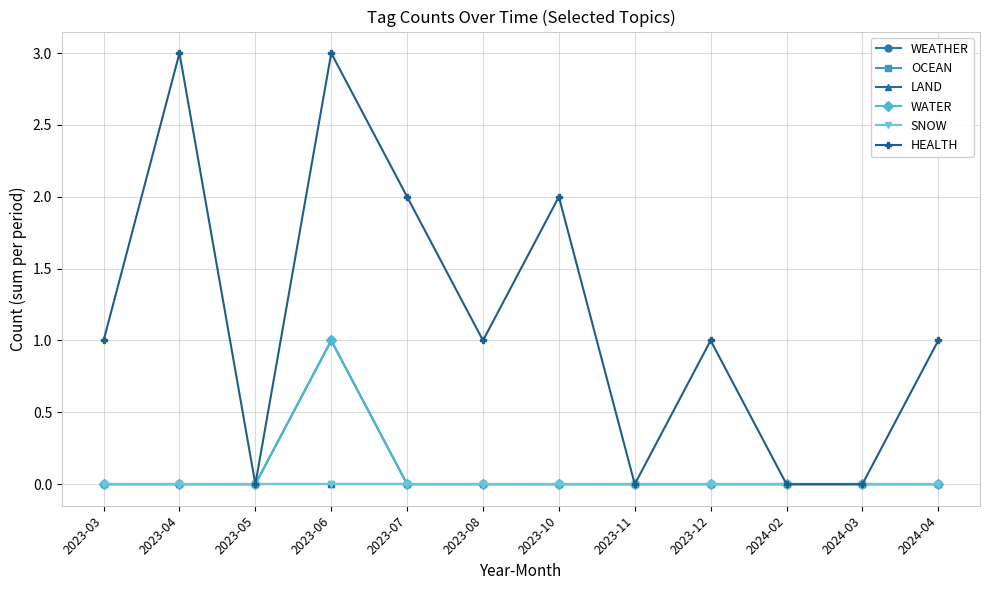

Is this an area chart (filled region under the line)?

No